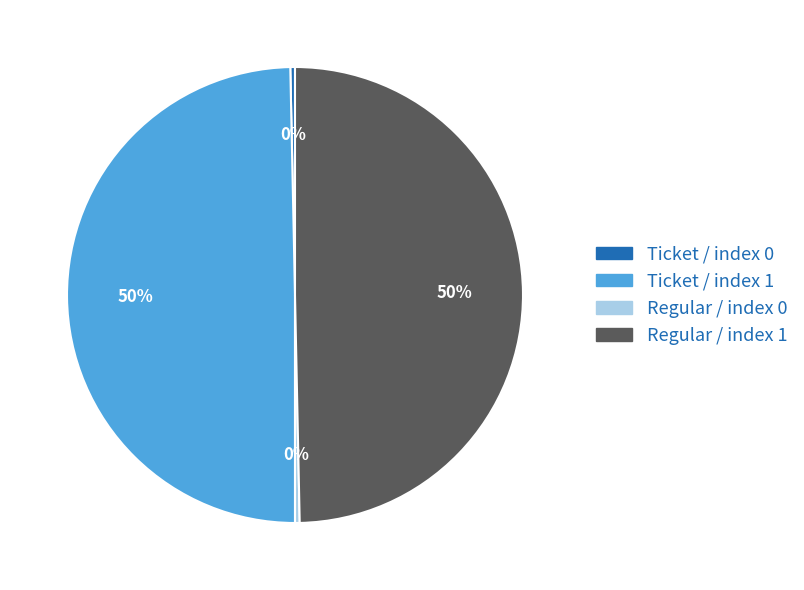

Which has a higher value, Regular / index 1 or Ticket / index 0?

Regular / index 1